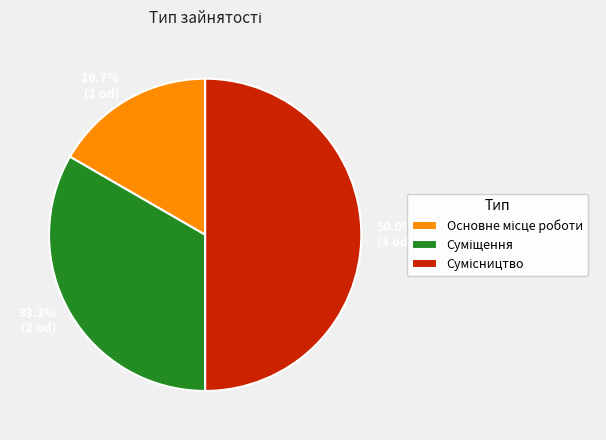

How many slices are in this pie chart?

3